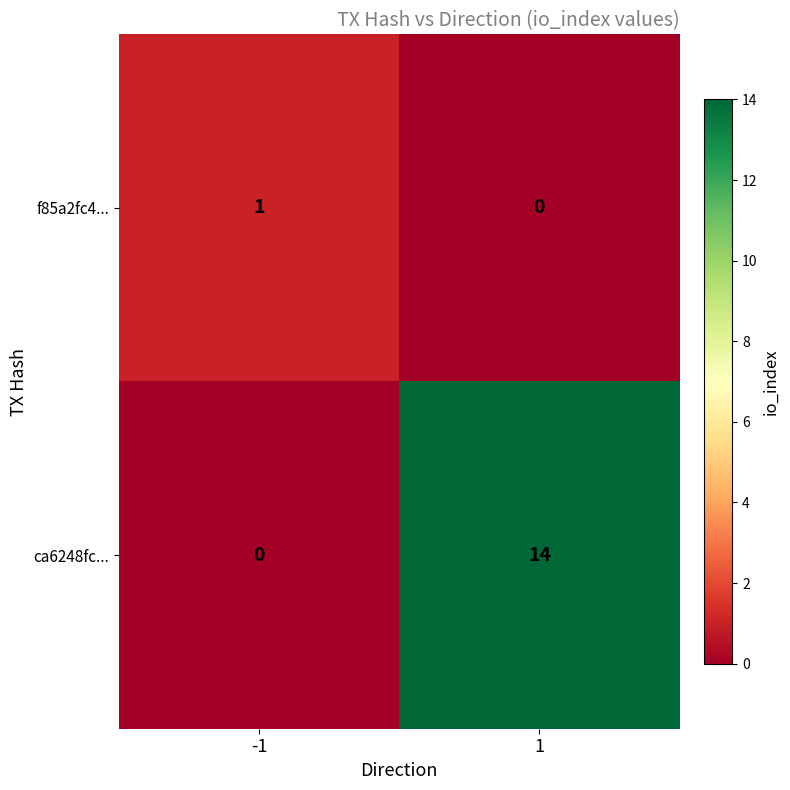

What is the spread (max minus min) of values at -1?

1